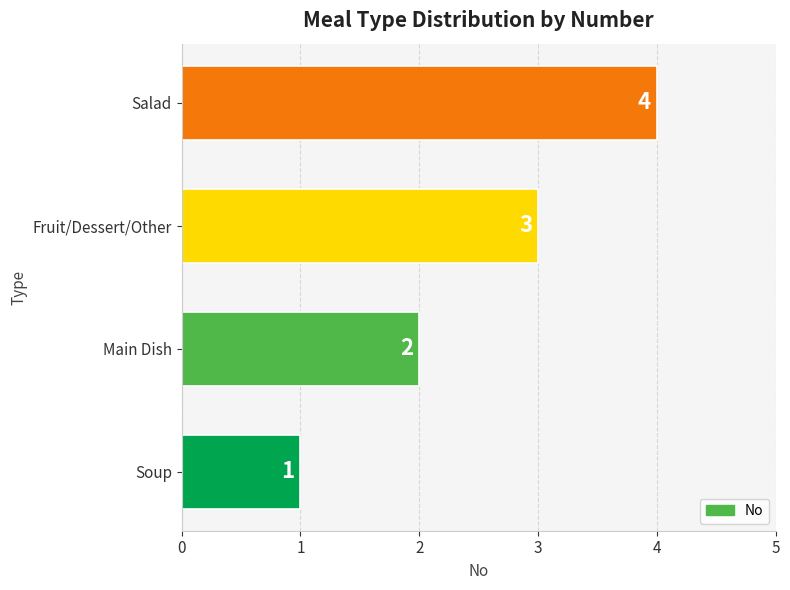

Which has a higher value, Soup or Salad?

Salad